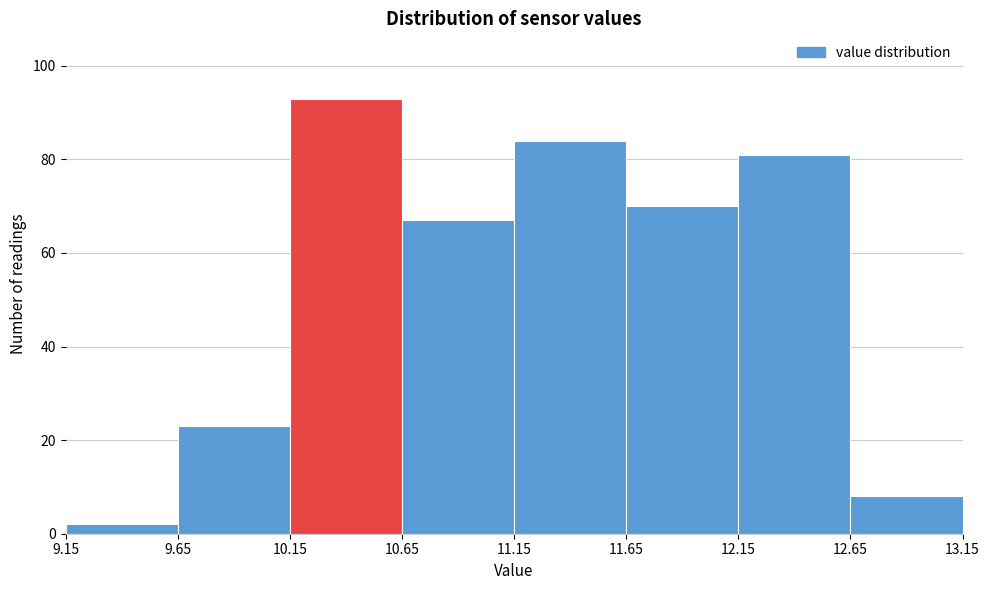

Reading left to right, transcribe this chart: for each bar, give the range it covers on the x-axis and its height. The values are not printed on the chart, so give them approximately, as read against the axis.

9.15 to 9.65: 2
9.65 to 10.15: 24
10.15 to 10.65: 94
10.65 to 11.15: 68
11.15 to 11.65: 84
11.65 to 12.15: 70
12.15 to 12.65: 82
12.65 to 13.15: 8